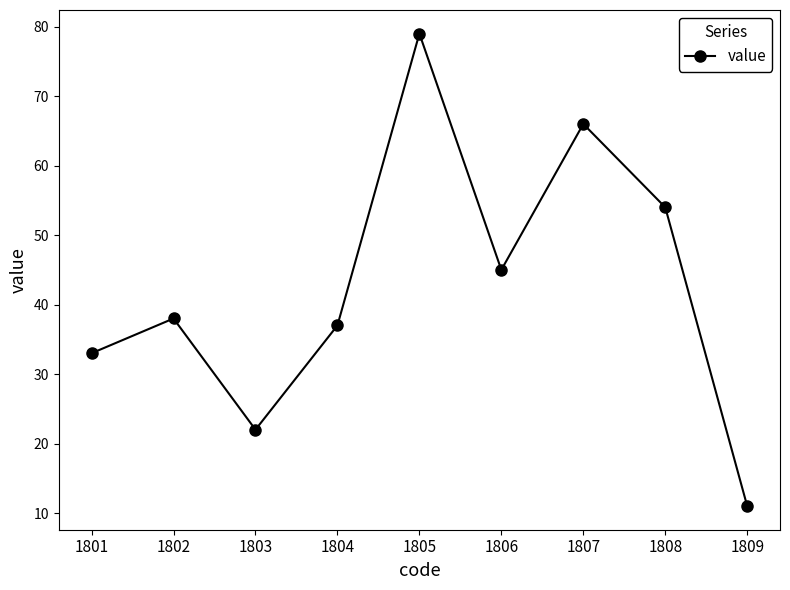

Reading left to right, what are all the values shown in this chart?

1801=33	1802=38	1803=22	1804=37	1805=79	1806=45	1807=66	1808=54	1809=11